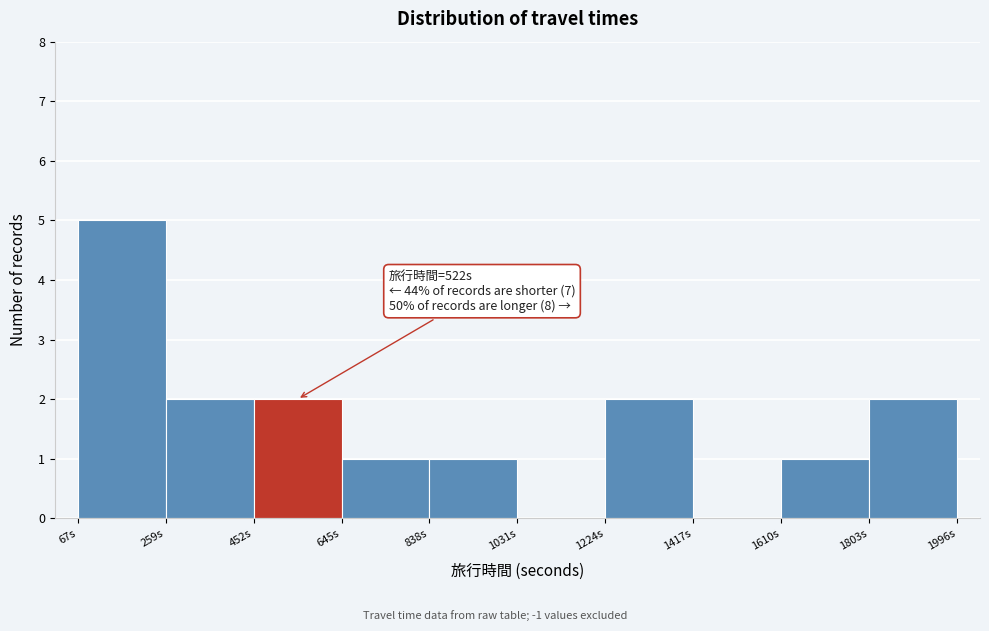

Over which range of the x-axis is the bar tallest?

60 to 260